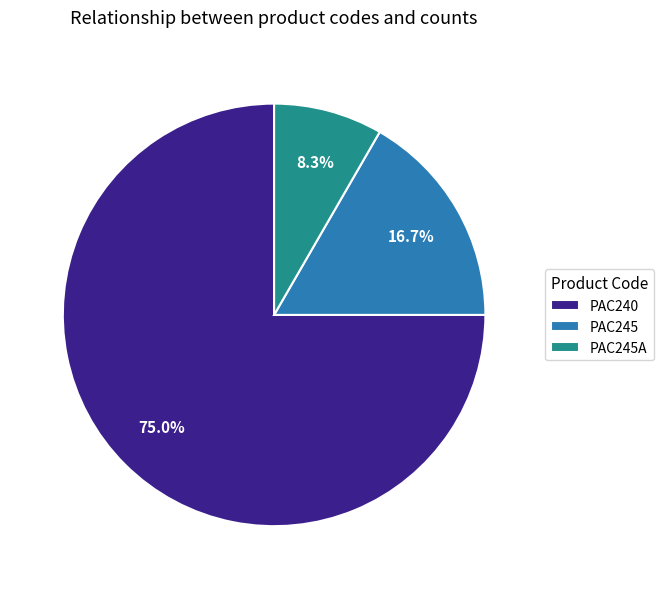

To the nearest percent, what is the average slice percentage?

33%